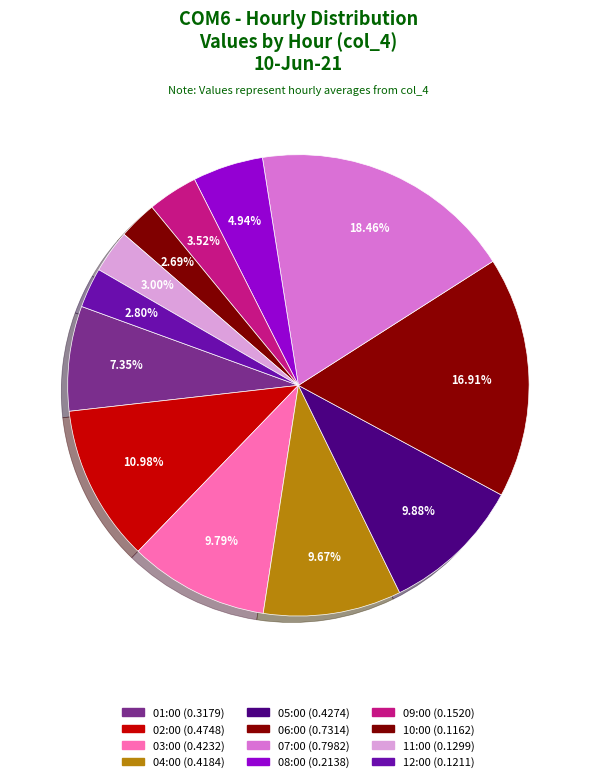

Do 06:00 and 04:00 together represent more than half of the pie?

No